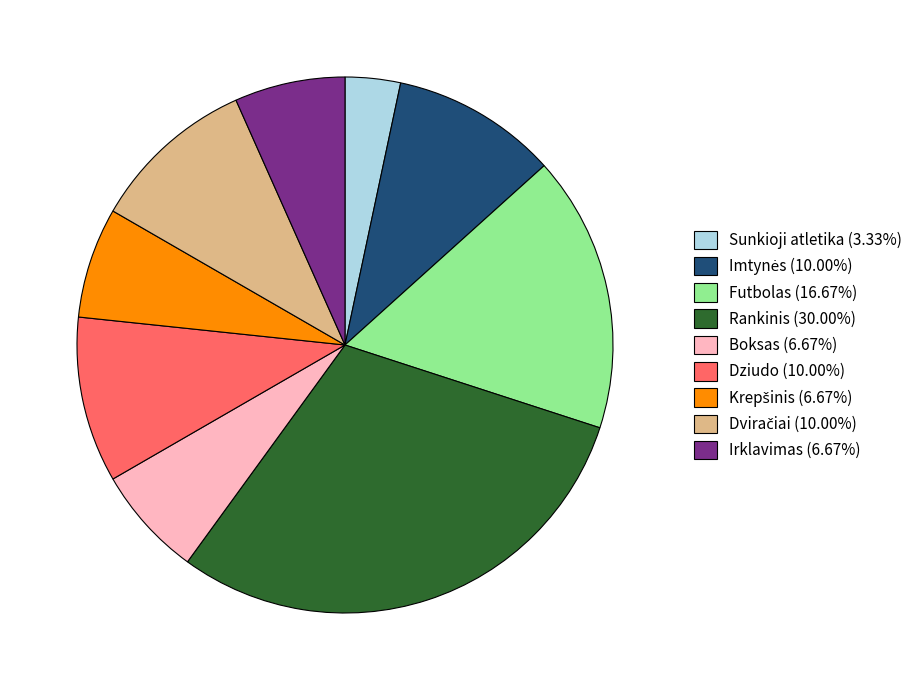

Is there any slice that represents more than half of the pie?

No